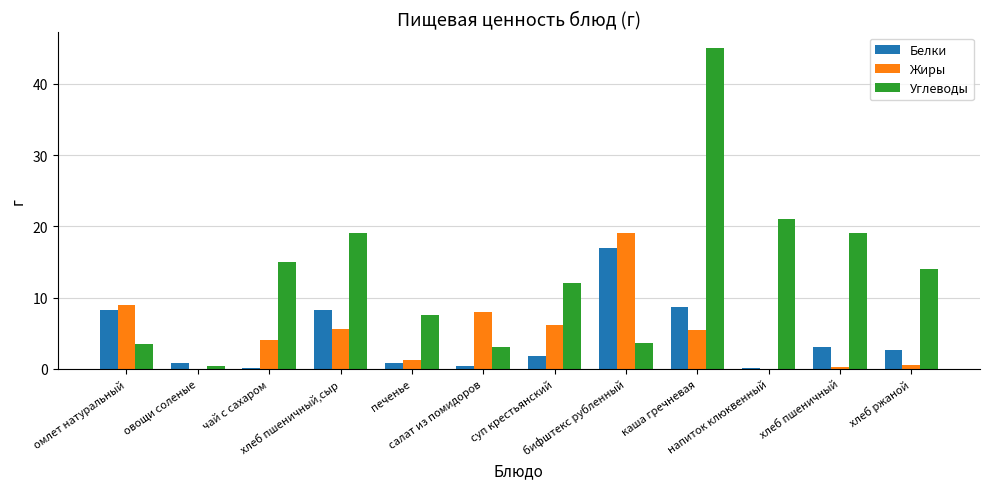

Which series has the largest total across all categories?

Углеводы